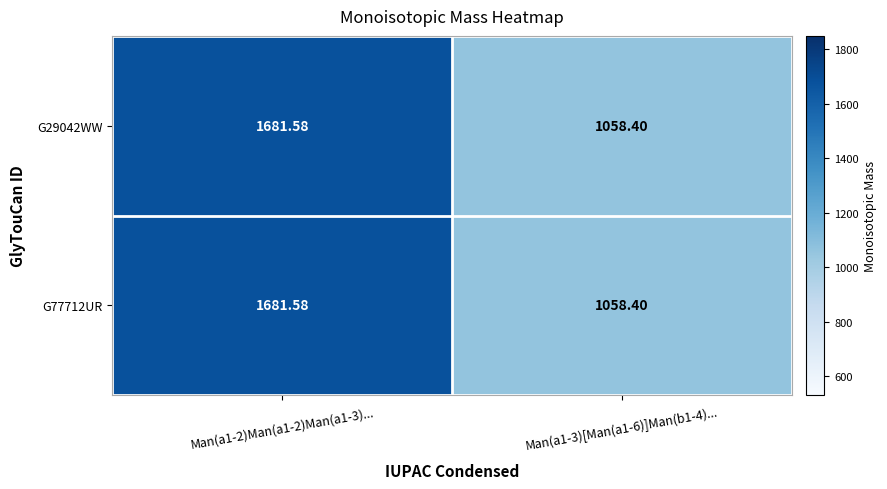

Is the value of G77712UR at Man(a1-3)[Man(a1-6)]Man(b1-4)... greater than the value of G29042WW at Man(a1-2)Man(a1-2)Man(a1-3)...?

No